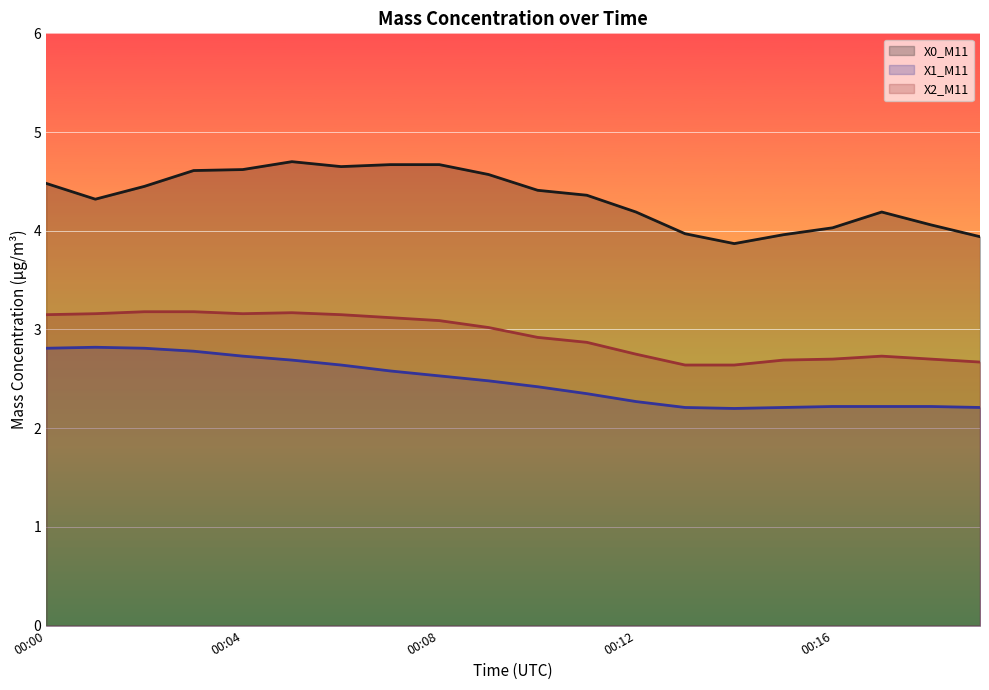

What is the spread (max minus min) of values at 00:08?

2.1